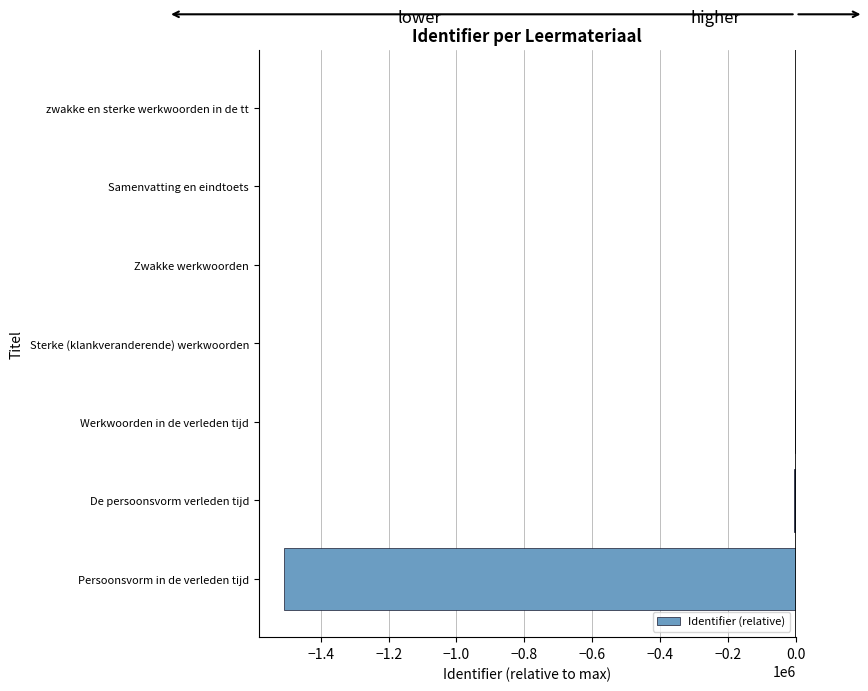

What is the sum of all values?

-1514261